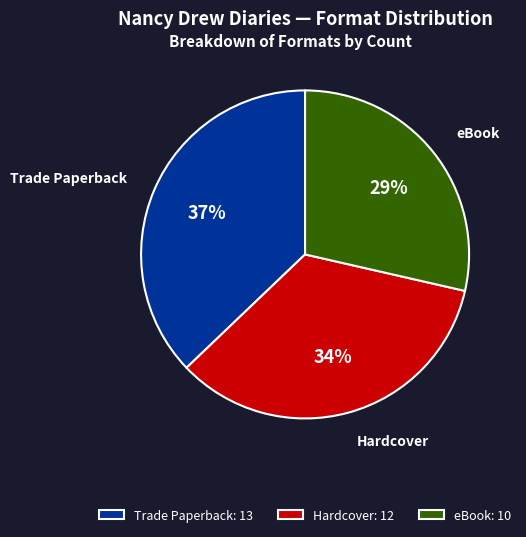

What percentage is the Hardcover slice, to the nearest percent?

34%